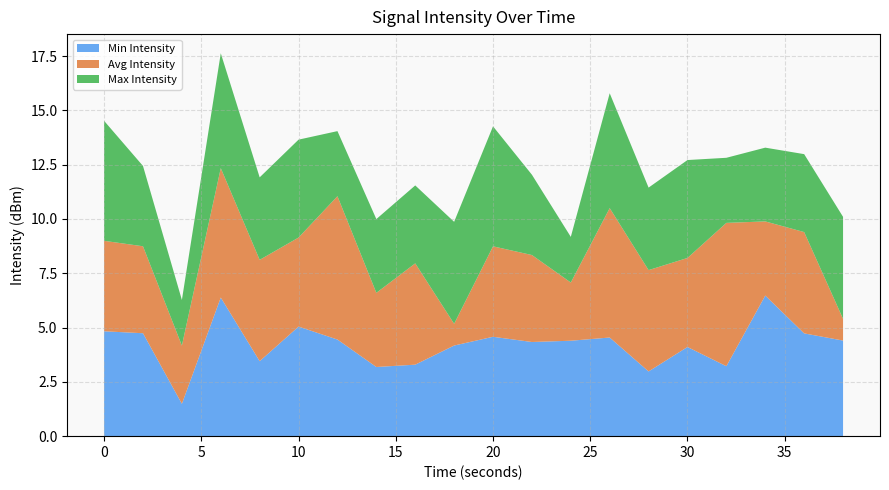

What is the total value across all series at 20?

14.3